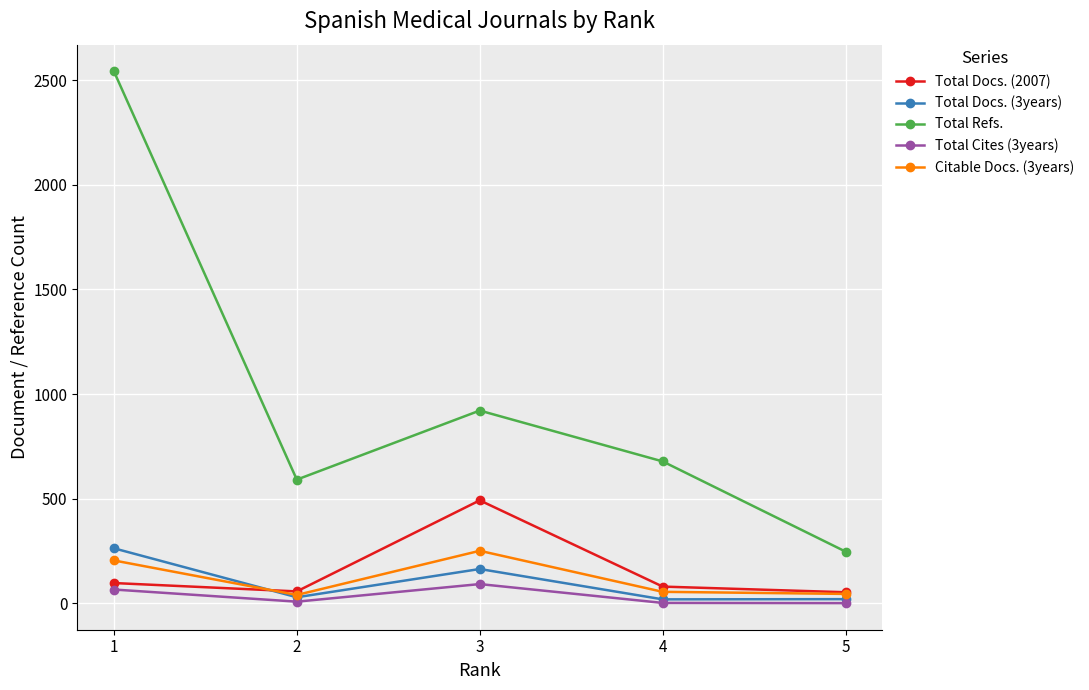

At how many categories does at least one series exceed 1959?

1